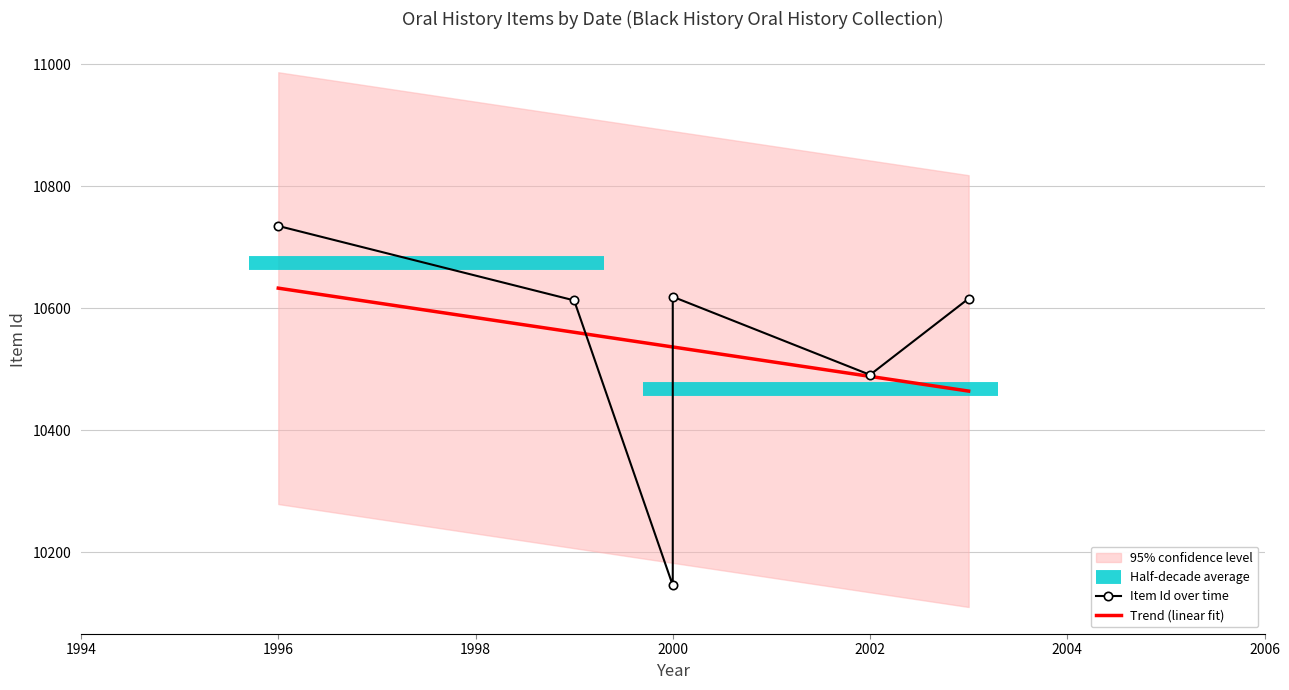

Approximately how many times larger is the value at 2003-03-28 compared to 2002-11-29?

1.0